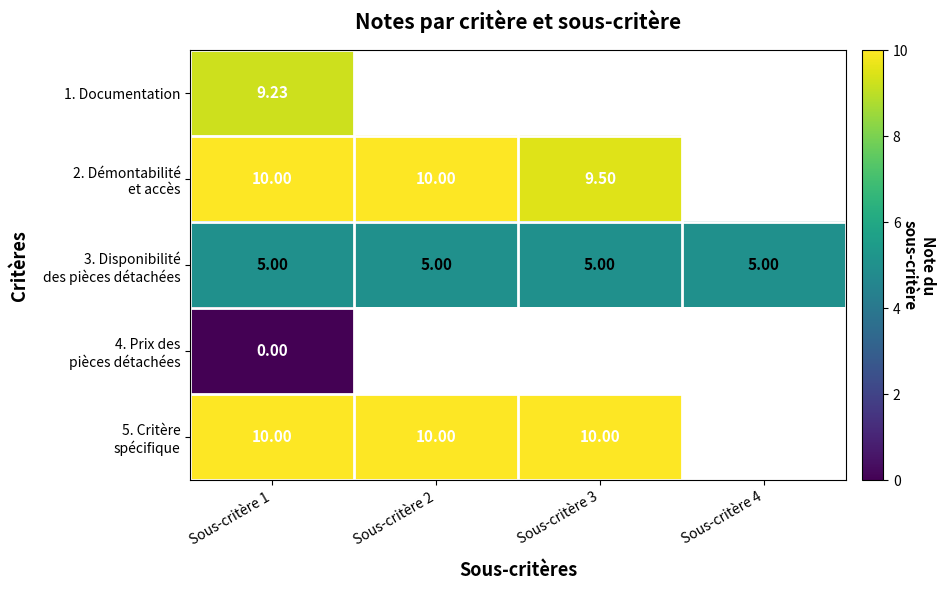

How many distinct data groups are displayed?

5